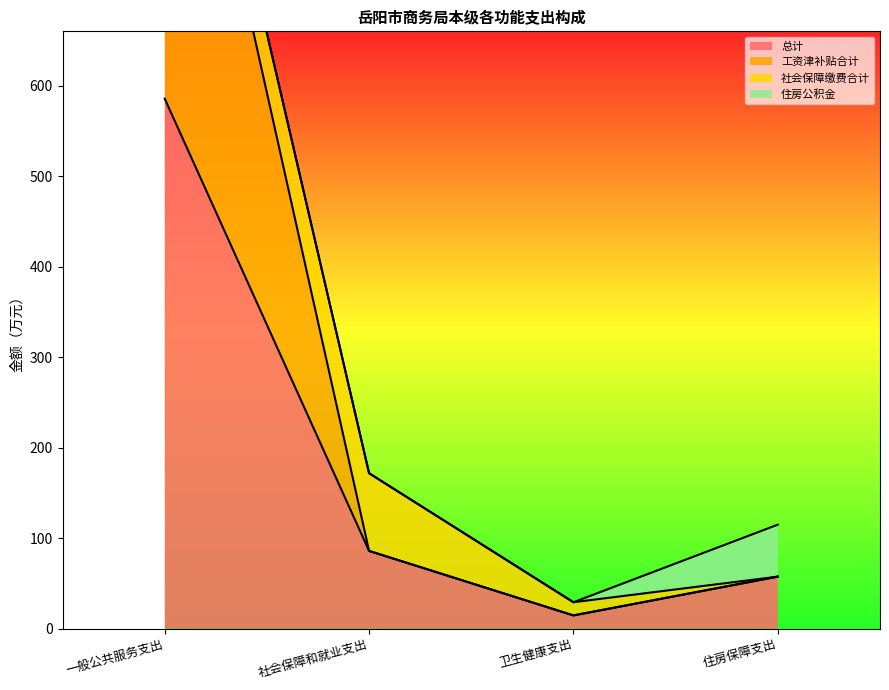

True or false: 工资津补贴合计 and 总计 intersect in this chart.

False